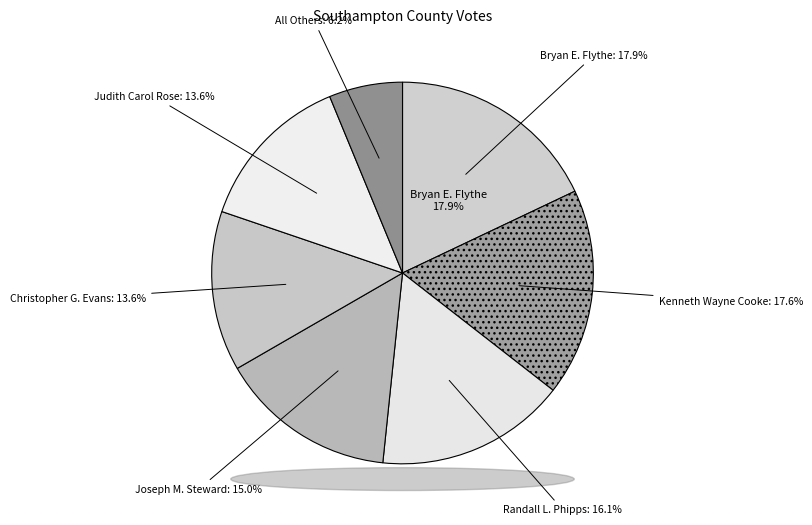

Count the number of slices in the pie.

7